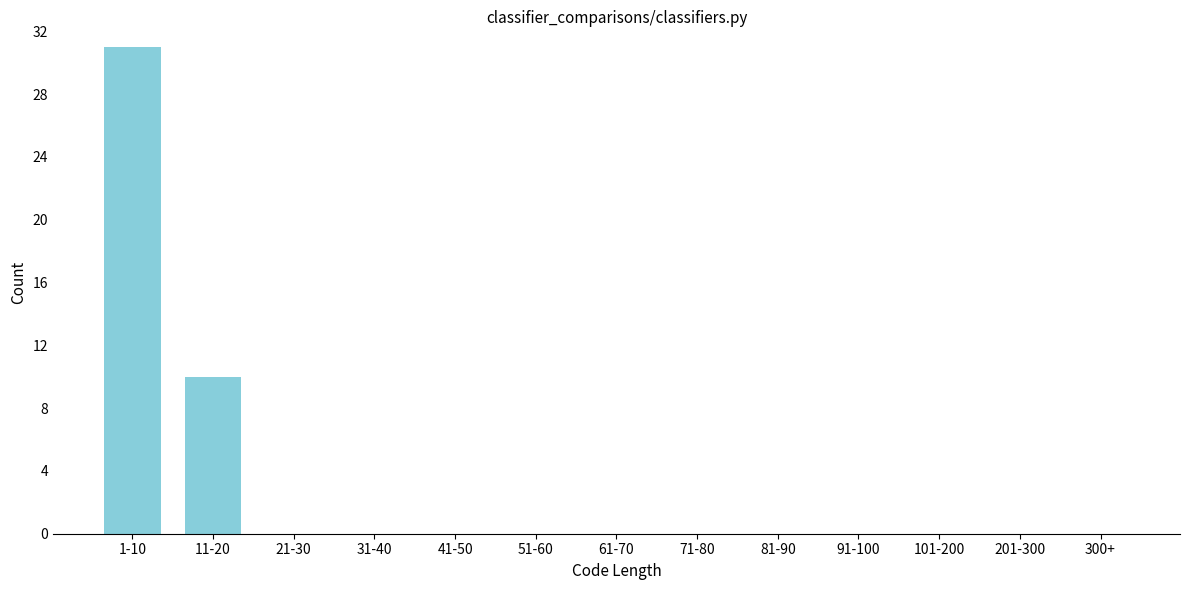

Reading right to left, extract all data points from this chart.

300+=0	201-300=0	101-200=0	91-100=0	81-90=0	71-80=0	61-70=0	51-60=0	41-50=0	31-40=0	21-30=0	11-20=10	1-10=31